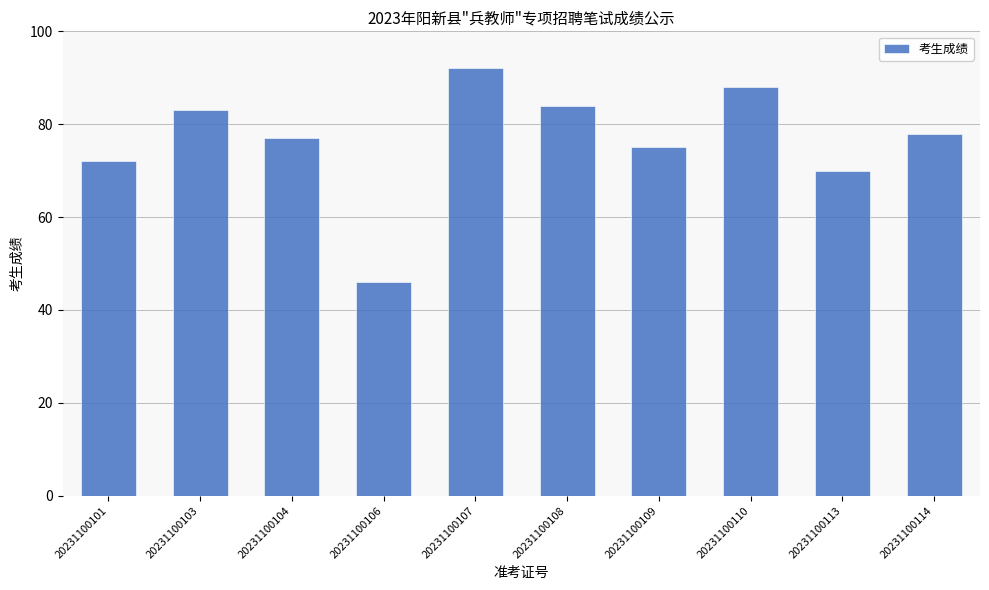

Where does the data first go above 78?

20231100103